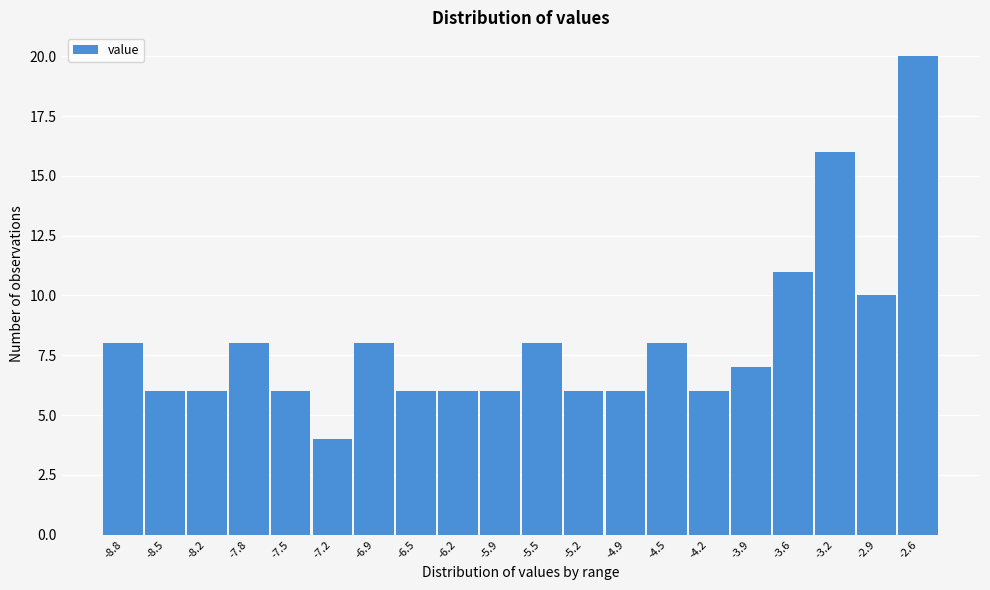

Which range on the x-axis has the tallest bar?

-2.73 to -2.40